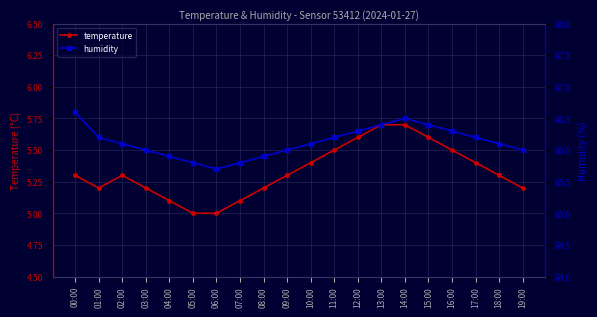

Between 09:00 and 10:00, which is larger?

10:00